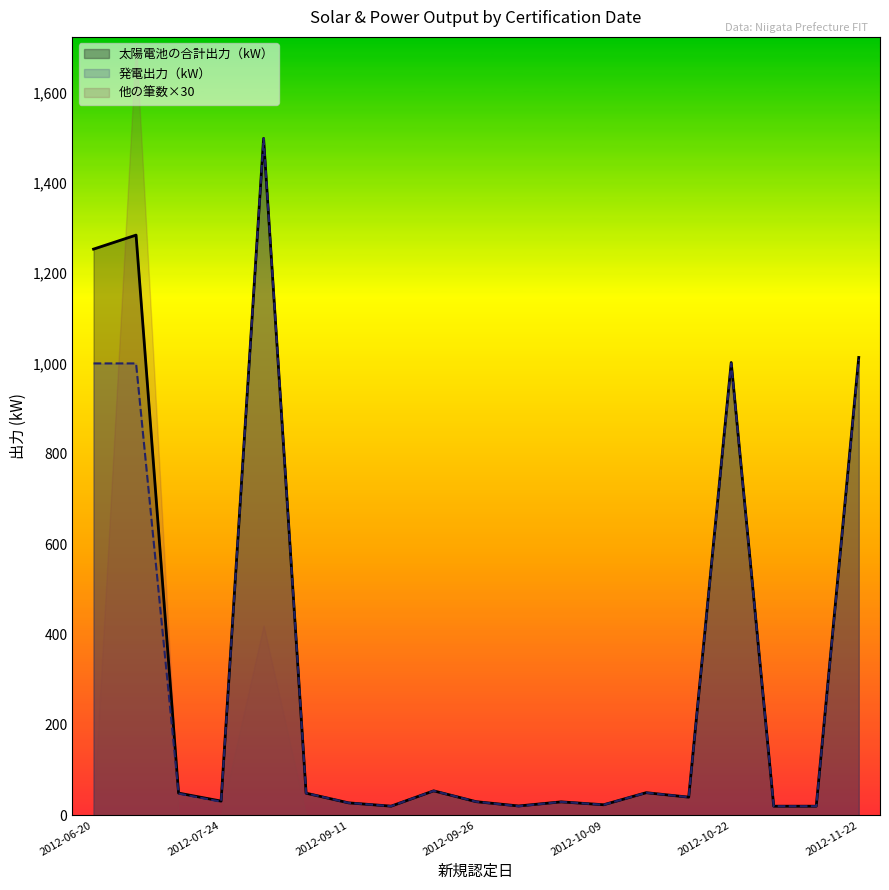

What are all the series names shown in the legend?

太陽電池の合計出力（kW）, 発電出力（kW）, 他の筆数×30